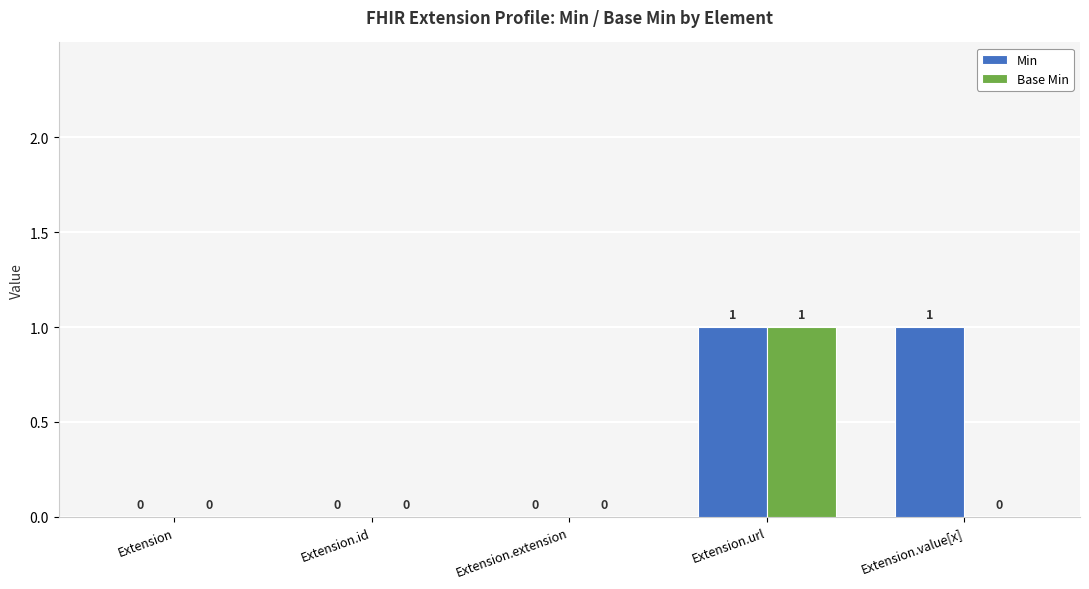

Reading right to left, extract all data points from this chart.

Min: Extension.value[x]=1	Extension.url=1	Extension.extension=0	Extension.id=0	Extension=0
Base Min: Extension.value[x]=0	Extension.url=1	Extension.extension=0	Extension.id=0	Extension=0